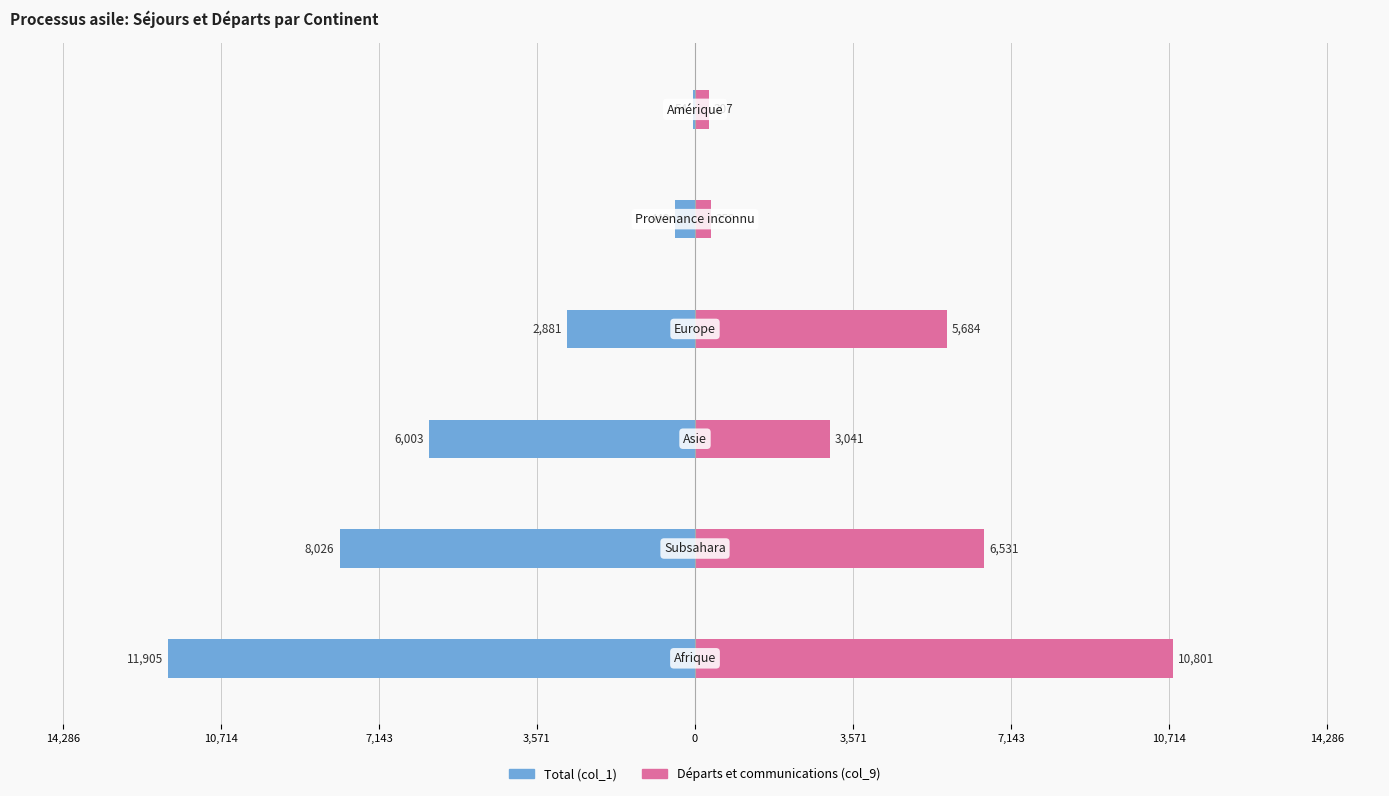

Reading left to right, extract all data points from this chart.

Total (col_1): 14,286=-11905	10,714=-8026	7,143=-6003	3,571=-2881	0=-449	3,571=-54
Départs et communications (col_9): 14,286=10801	10,714=6531	7,143=3041	3,571=5684	0=353	3,571=307